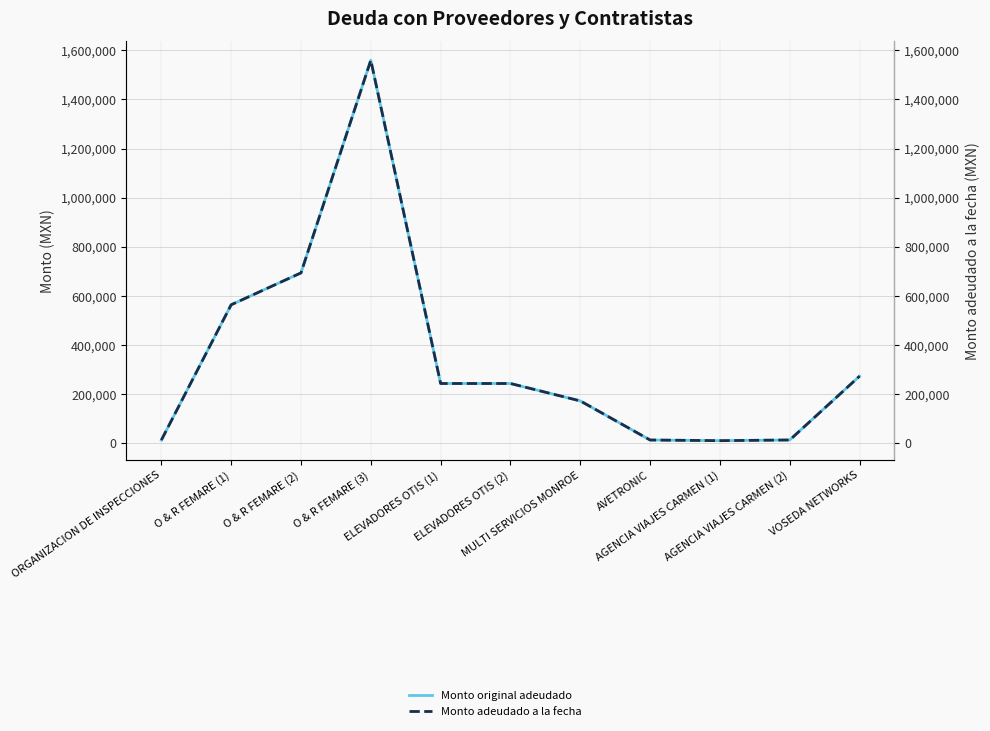

At which category does the chart reach its minimum across all series?

AGENCIA VIAJES CARMEN (1)